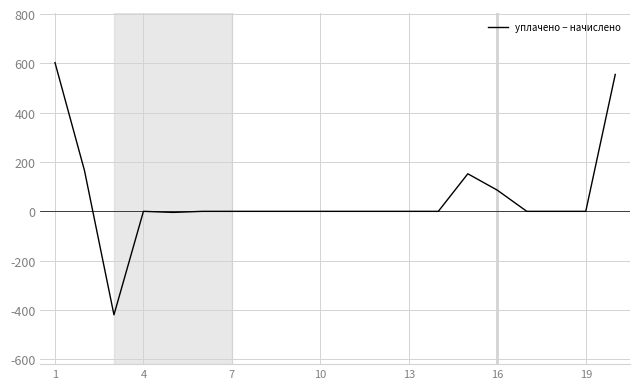

What is the difference between the maximum and minimum values?

1023.2